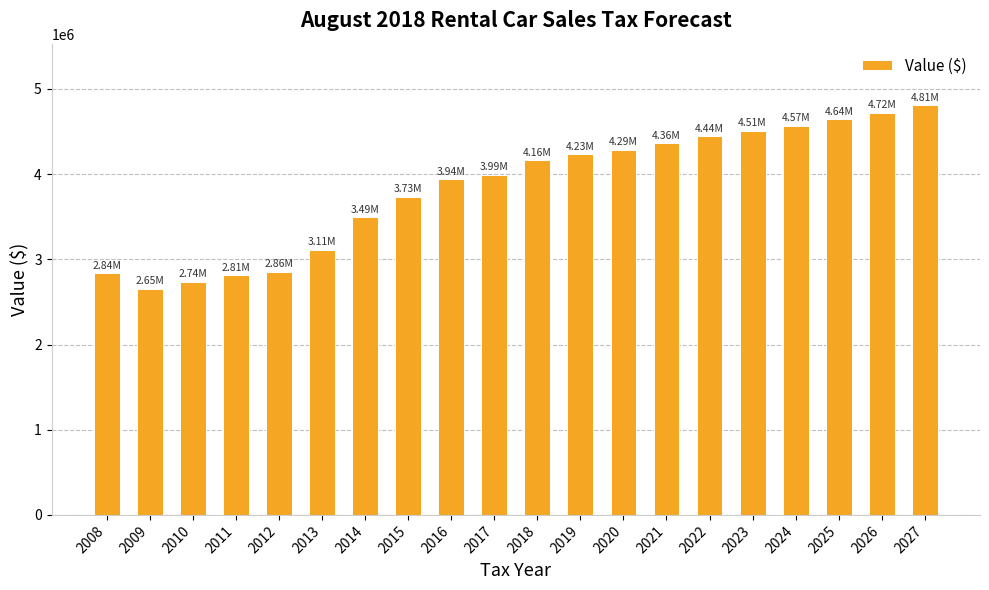

What is the average value?

3845269.5